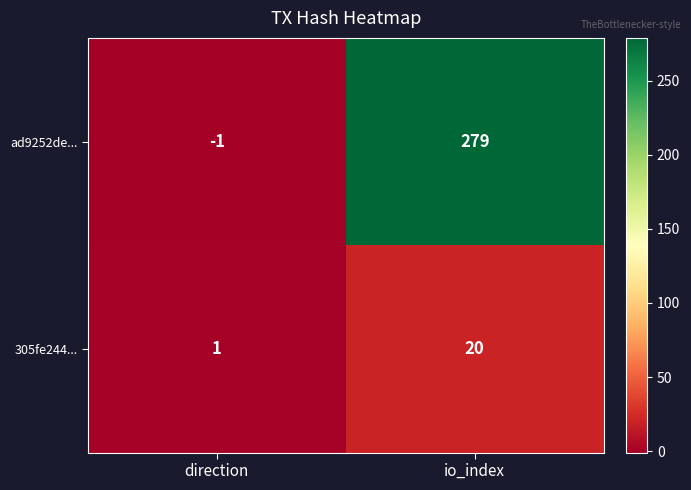

What is the sum of the ad9252de... values at direction and io_index?

278